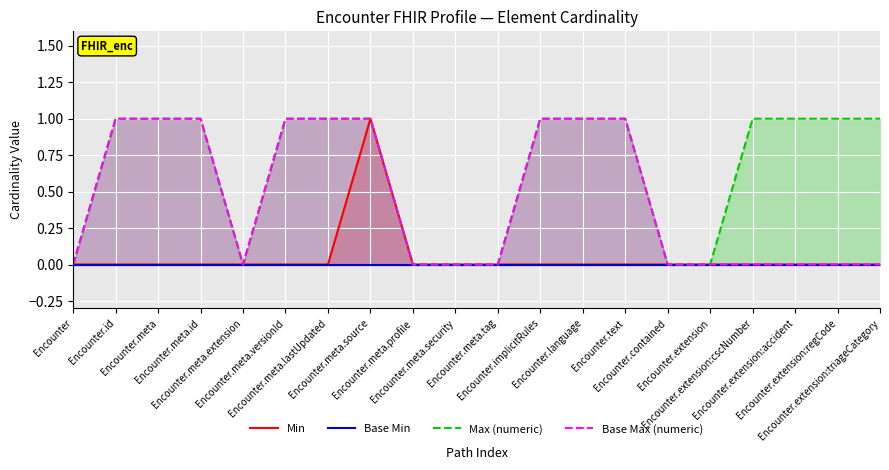

Does the chart display data point markers on the line(s)?

No